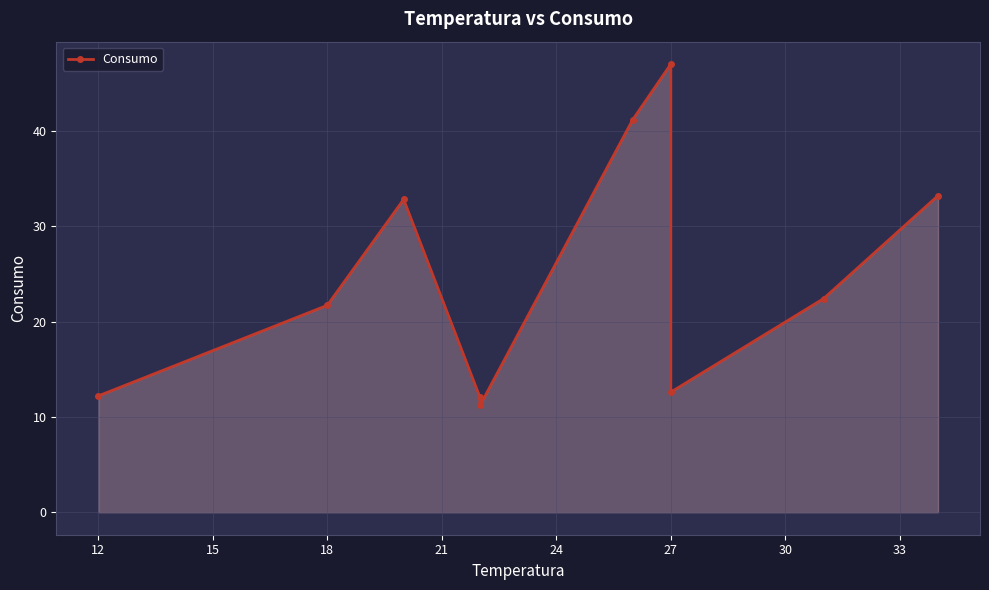

Approximately how many times larger is the value at 27 compared to 33?

2.1